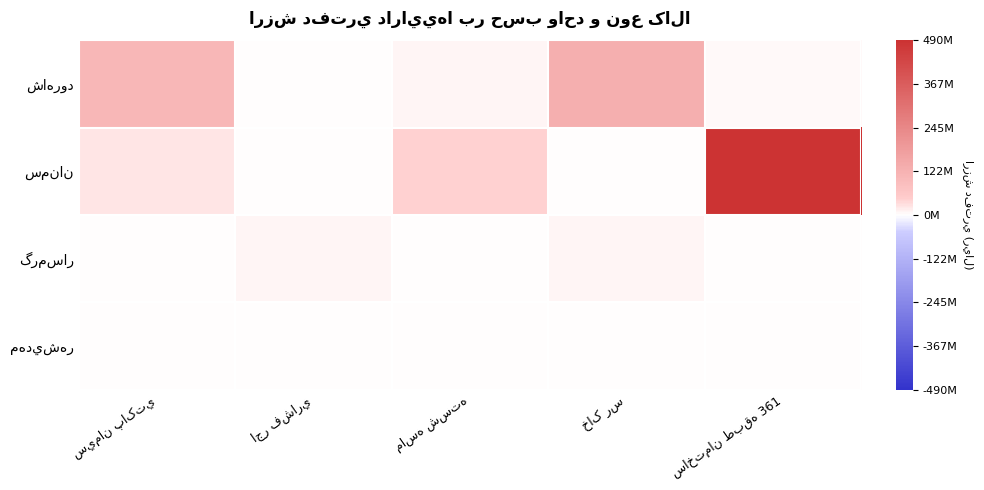

What is the greatest value displayed?

489749653